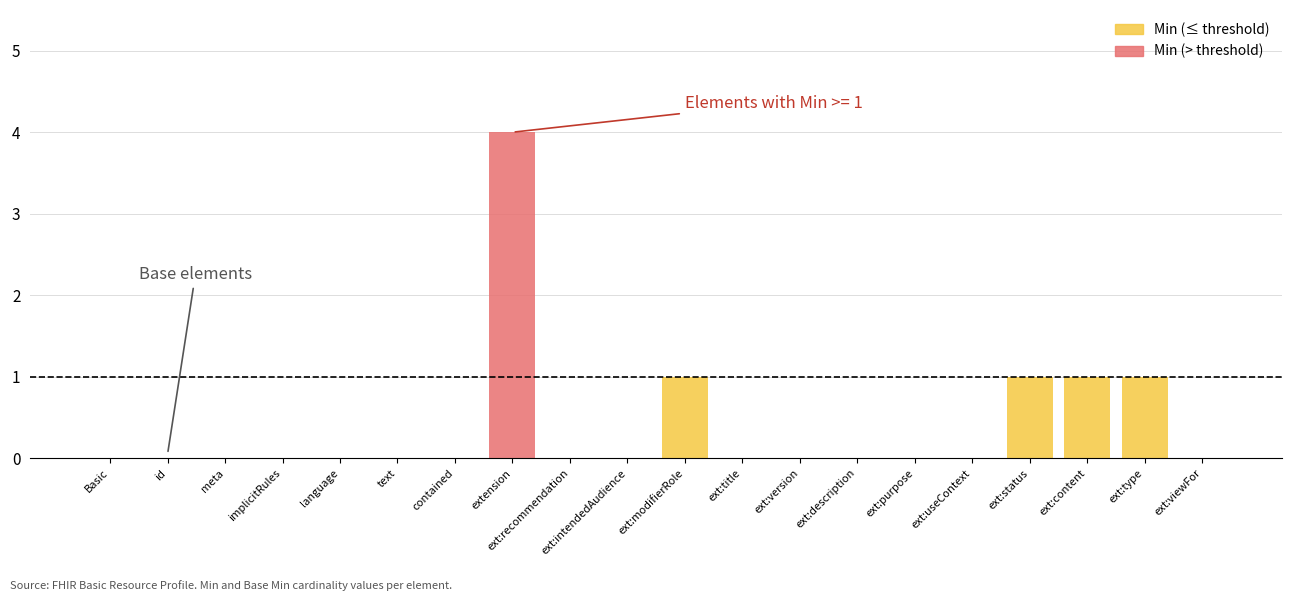

What position from the left is Basic.id?

2